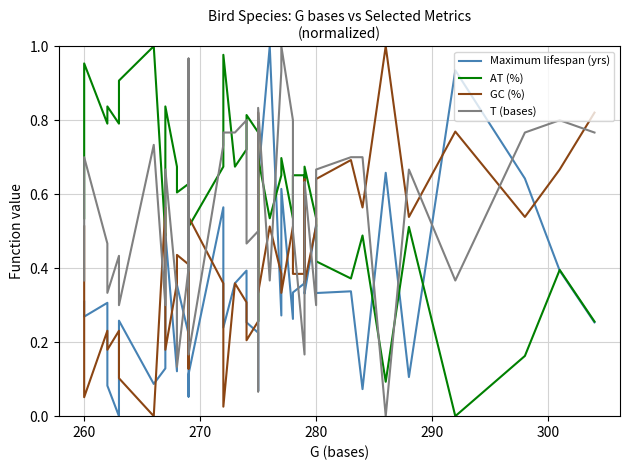

How many times do AT (%) and T (bases) cross each other?

15